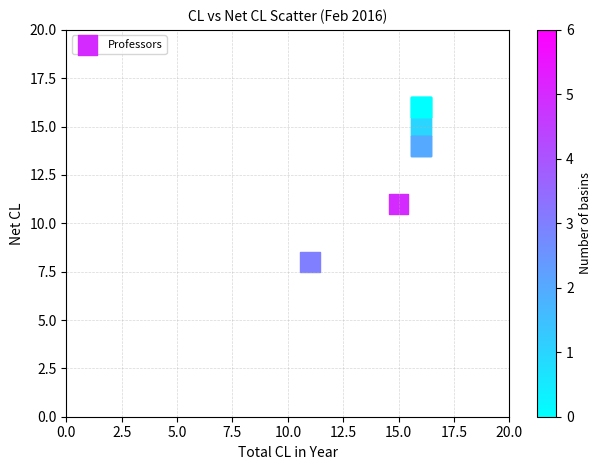

What Y value in the scatter plot is closest to 12?

11